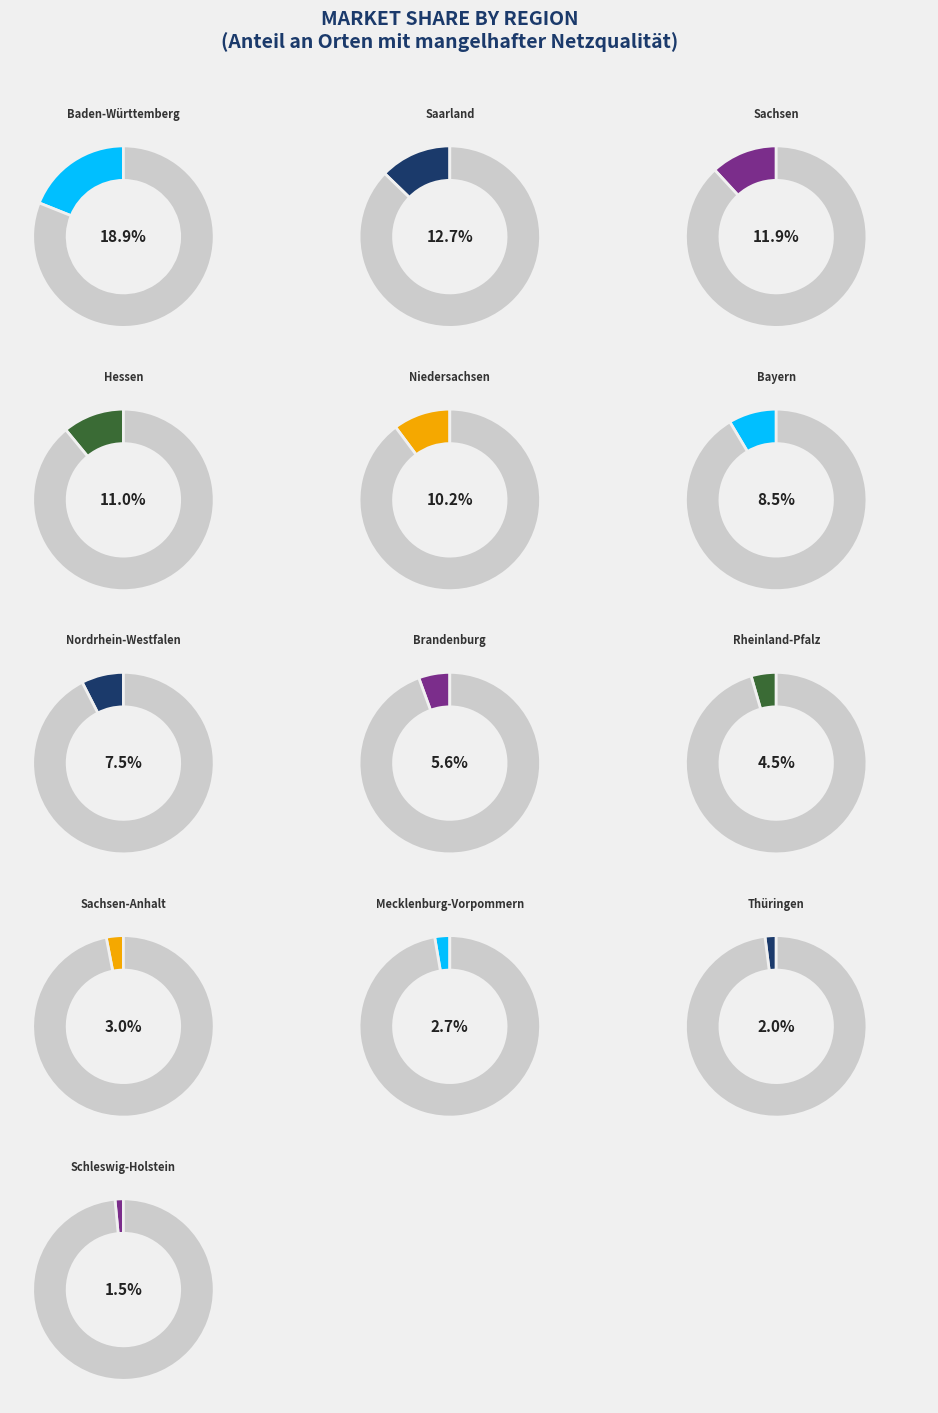

To the nearest percent, what is the combined percentage of Niedersachsen and Bayern?

19%